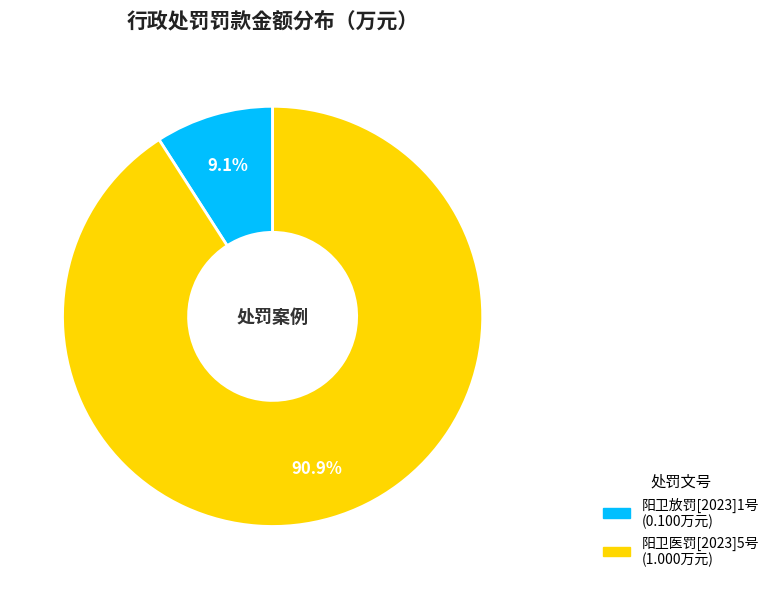

What is the total percentage of 阳卫放罚[2023]1号 and 阳卫医罚[2023]5号?

100.0%